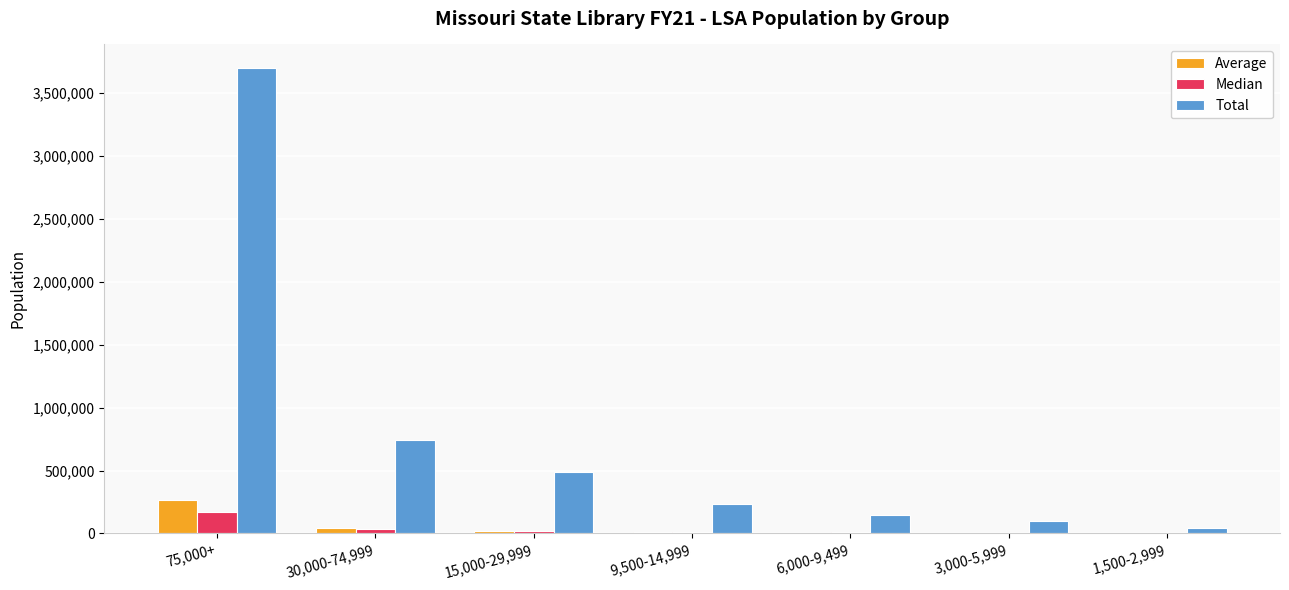

The Median series shows 35571.0 at 30,000-74,999. True or false?

True